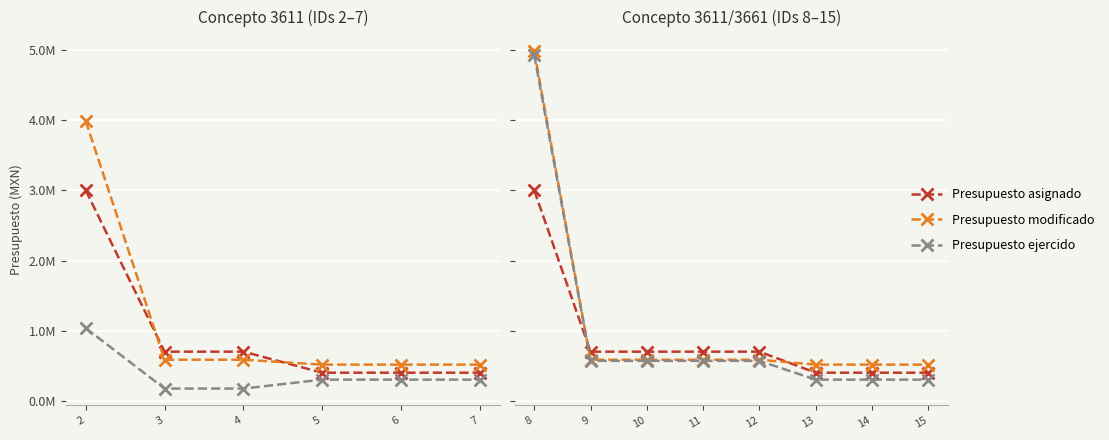

Which series has the largest range (max minus min)?

Presupuesto ejercido